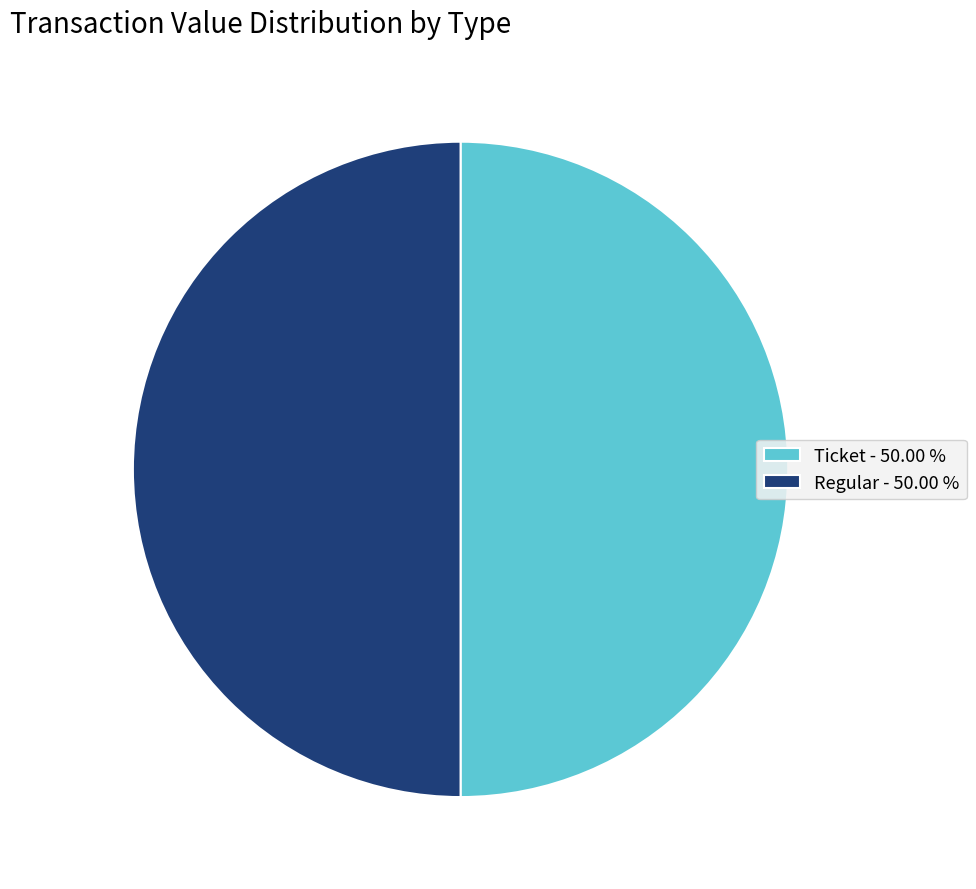

Do Regular - 50.00 % and Ticket - 50.00 % together represent more than half of the pie?

Yes